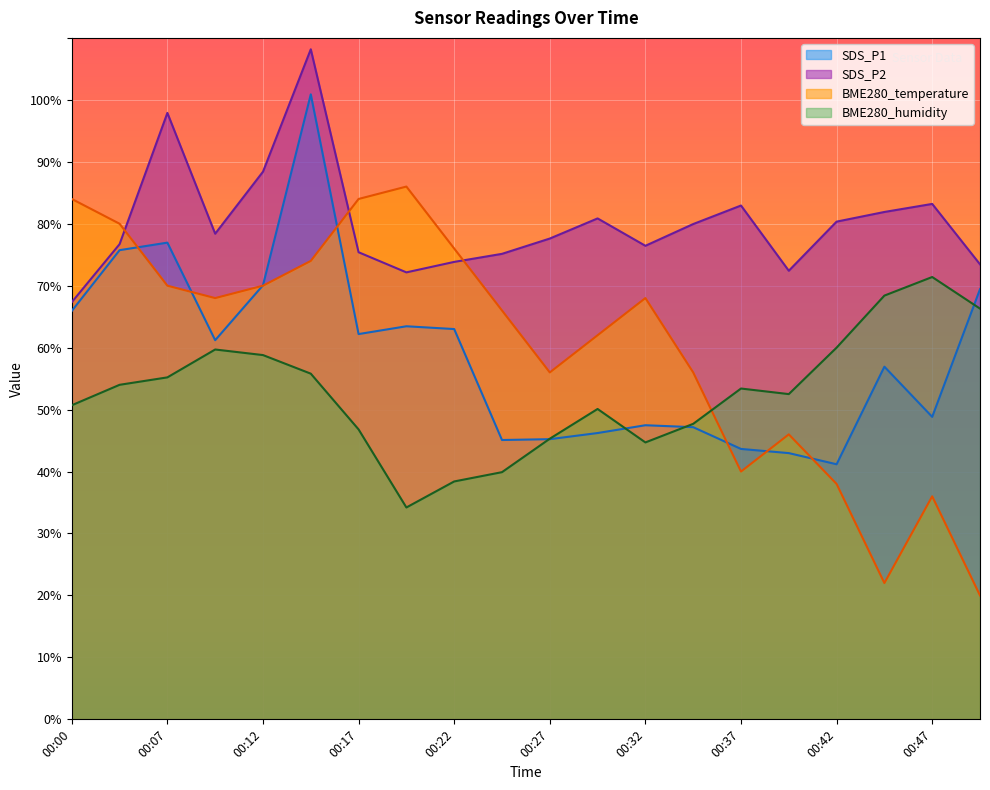

What is the approximate value of BME280_temperature at 00:02?

80.0